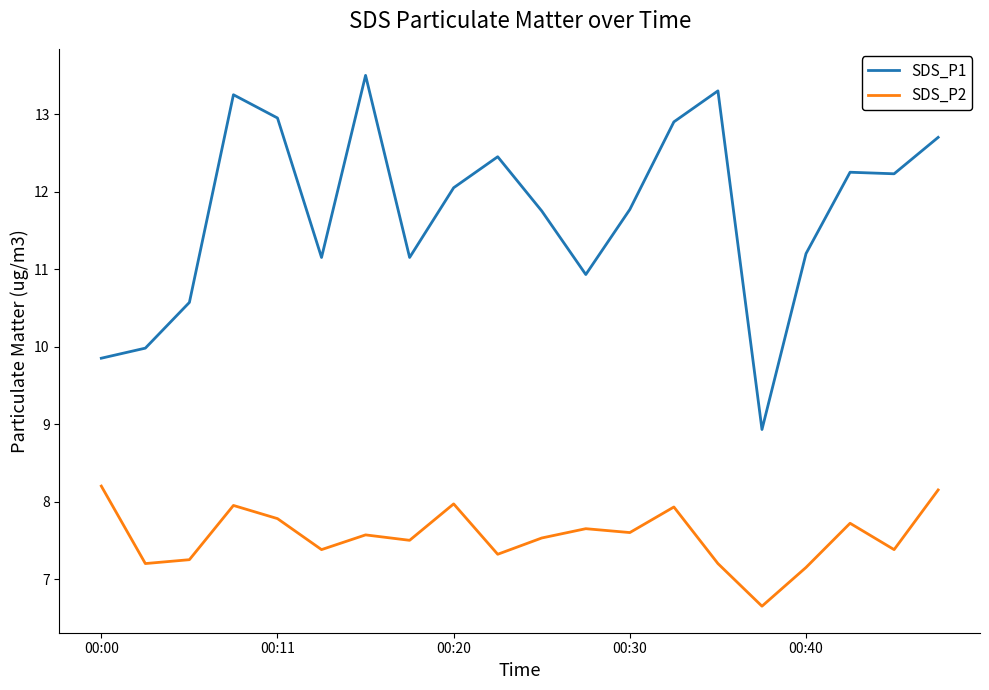

What is the difference between the maximum and minimum values in the SDS_P1 series?

4.6